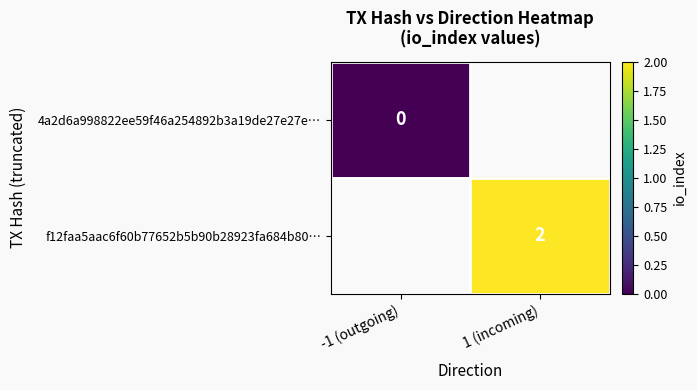

The f12faa5aac6f60b77652b5b90b28923fa684b80… series shows 2 at 1 (incoming). True or false?

True